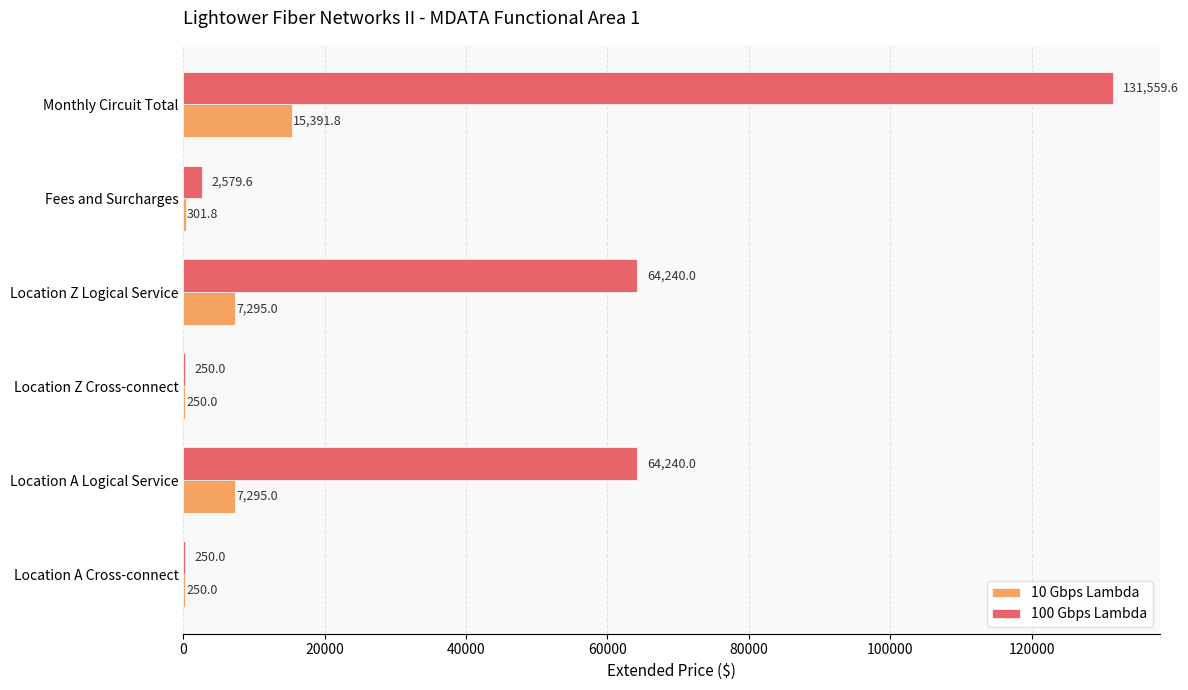

What is the sum of all 10 Gbps Lambda values?

30783.6